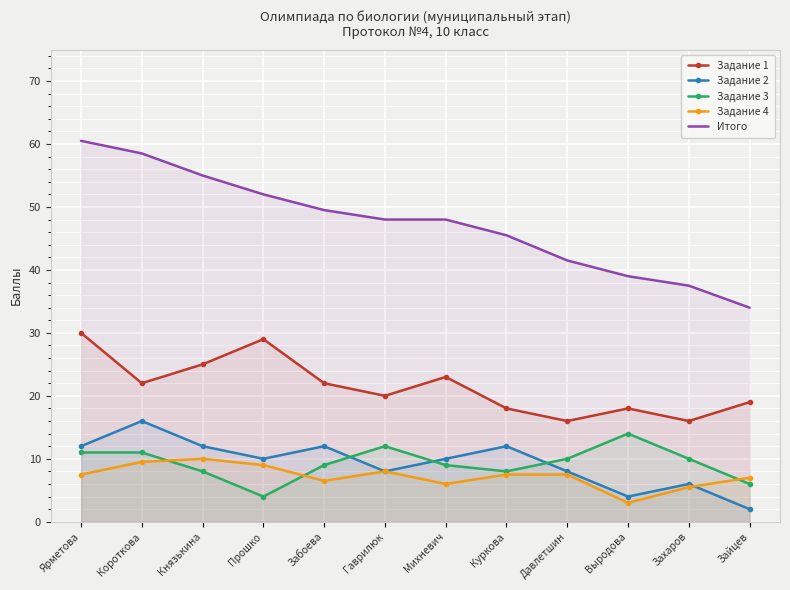

At which category is the sum across all series the highest?

Ярметова